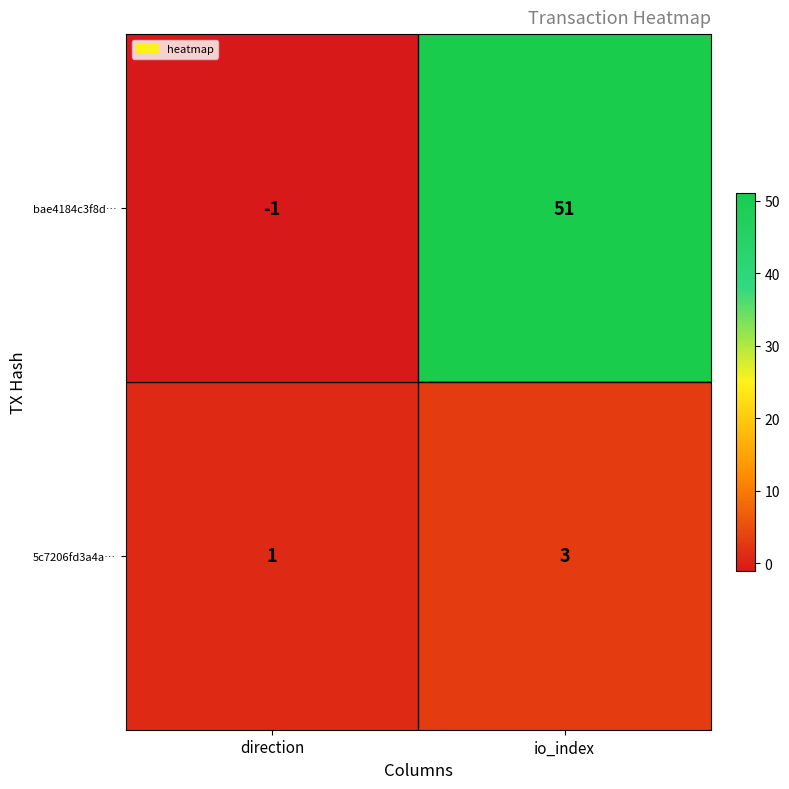

Rank the series by their average value, from lowest to highest.

5c7206fd3a4a…, bae4184c3f8d…